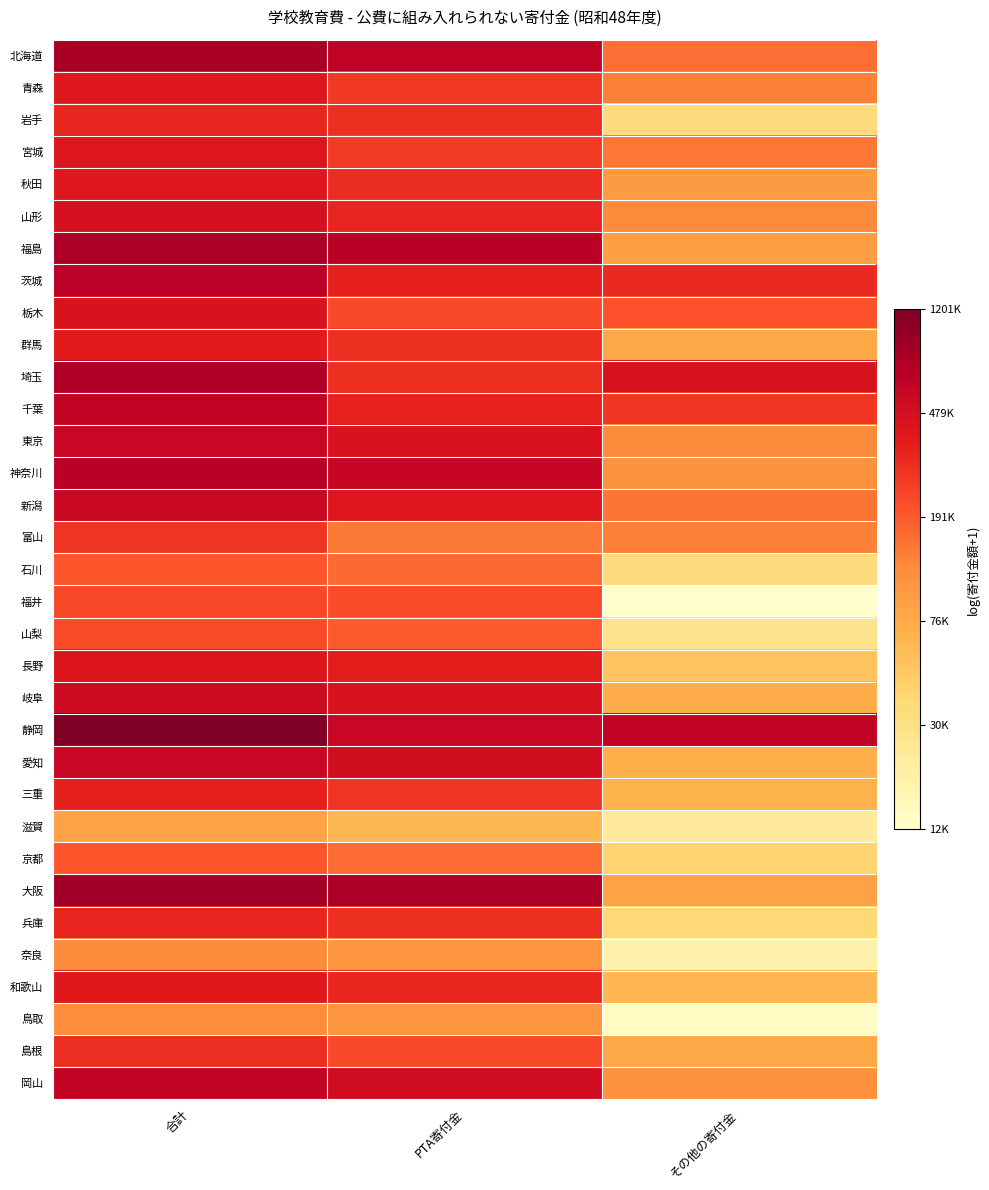

Which has a higher value, 合計 or PTA寄付金?

合計